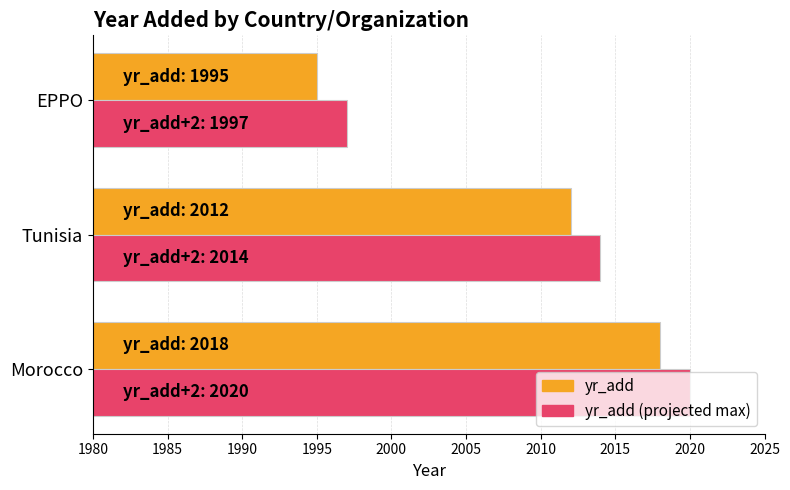

Count the number of data series in this chart.

2